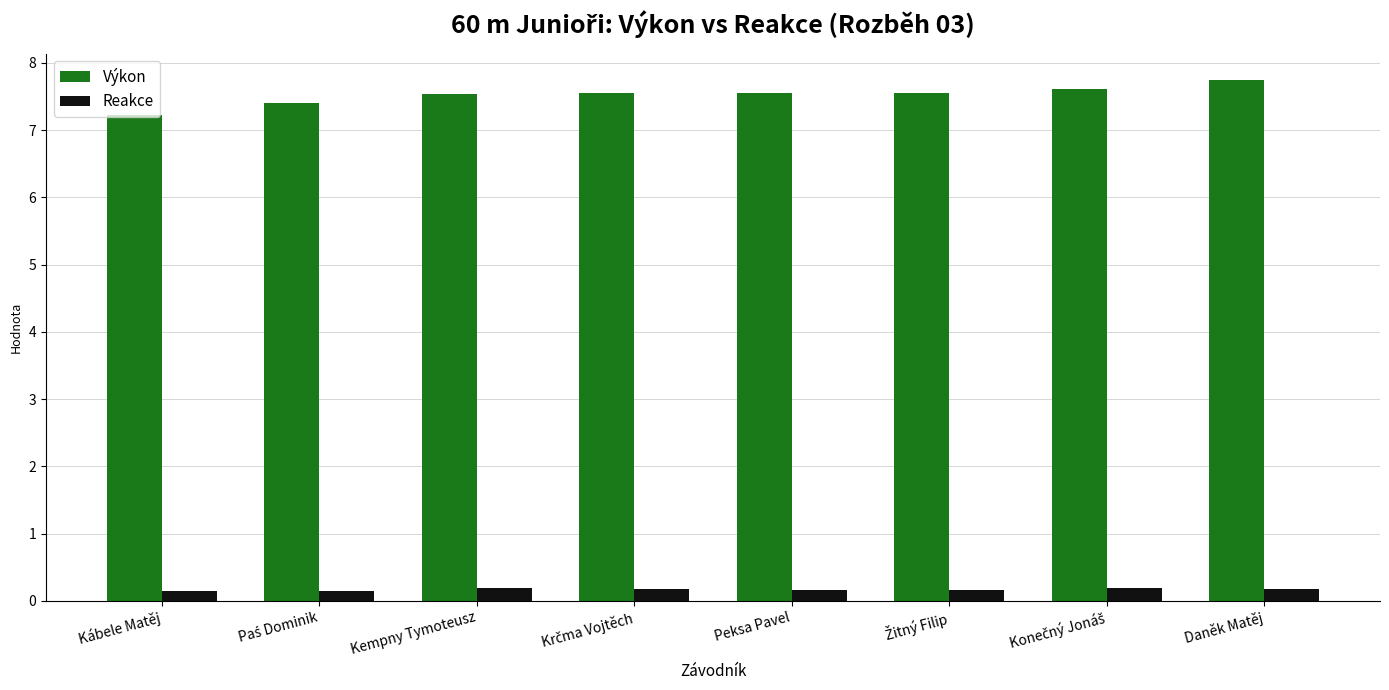

What is the lowest value of the Reakce series?

0.1